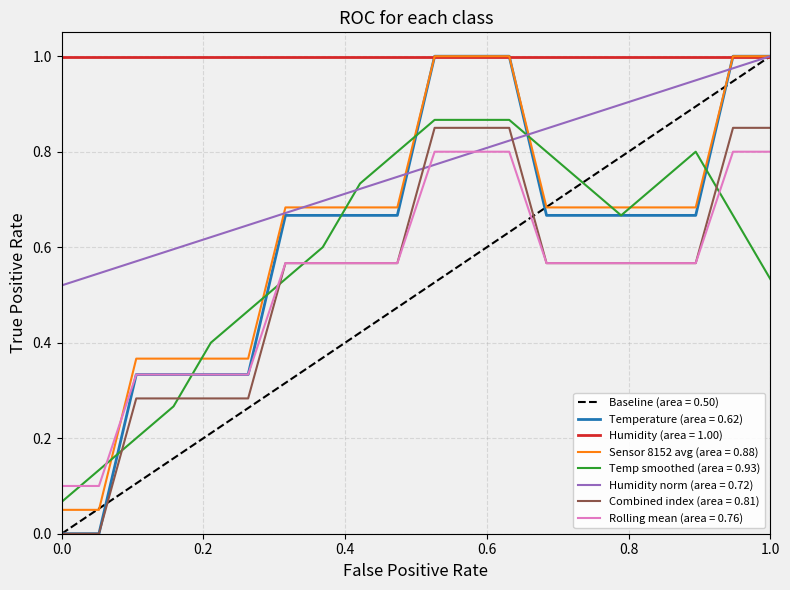

How many data points are above 0?

18